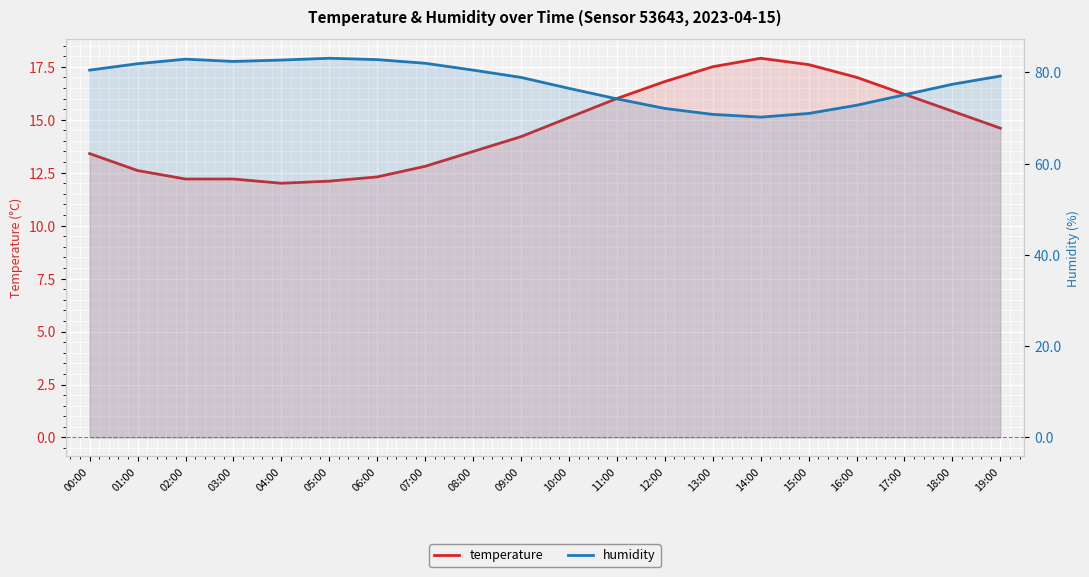

The value of temperature at 08:00 is 4.1. True or false?

False